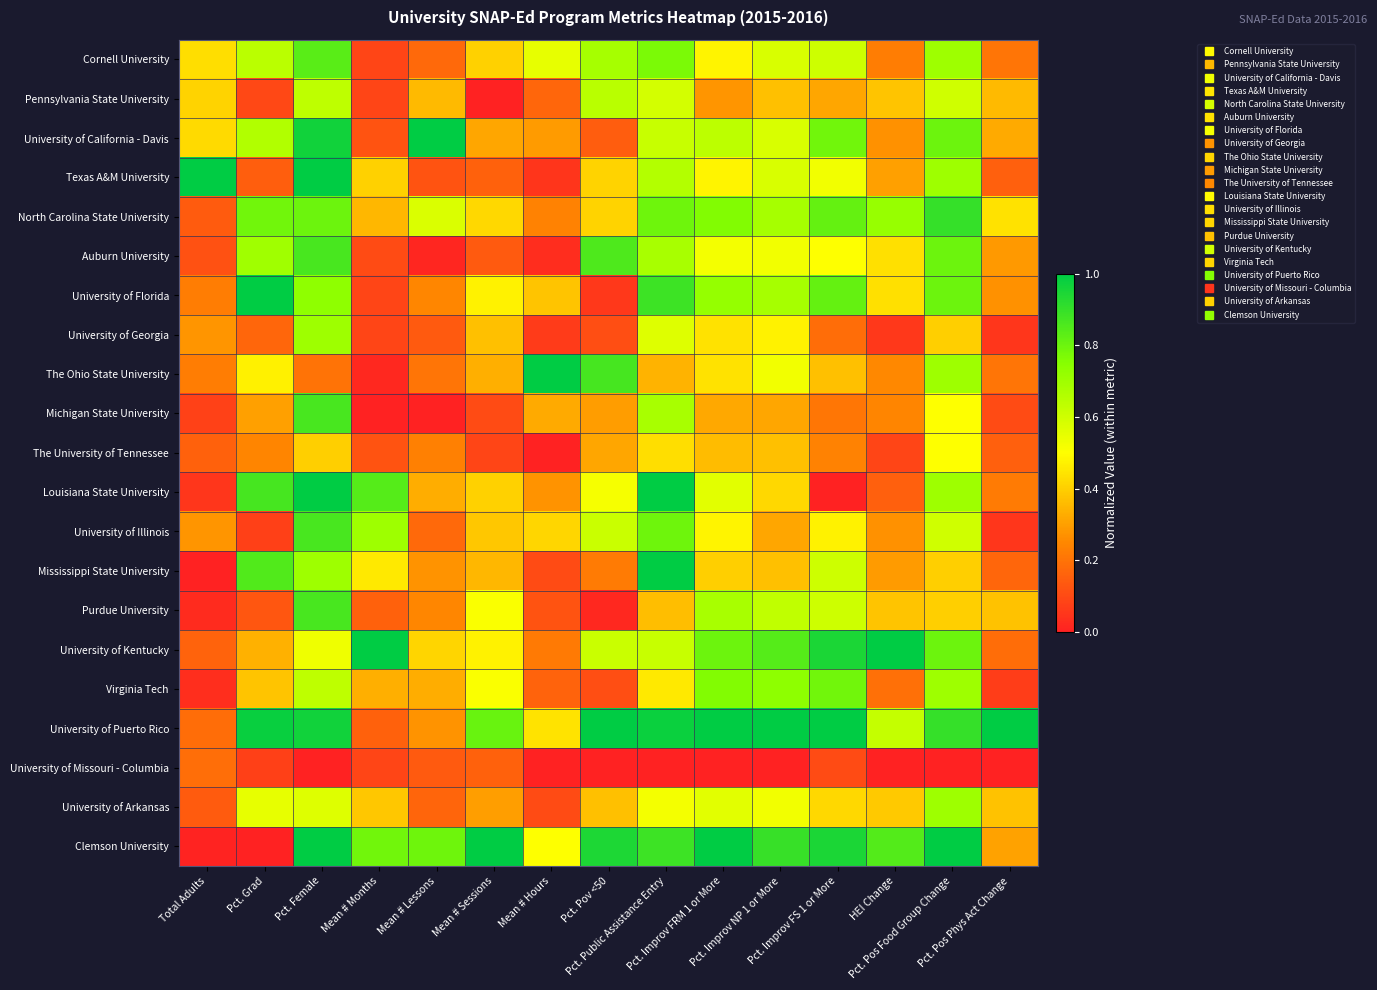

List the series in order of their peak value, highest first.

University of California - Davis, Texas A&M University, University of Florida, The Ohio State University, Louisiana State University, Mississippi State University, University of Kentucky, University of Puerto Rico, Clemson University, North Carolina State University, Auburn University, Michigan State University, University of Illinois, Purdue University, Cornell University, Virginia Tech, University of Georgia, University of Arkansas, Pennsylvania State University, The University of Tennessee, University of Missouri - Columbia